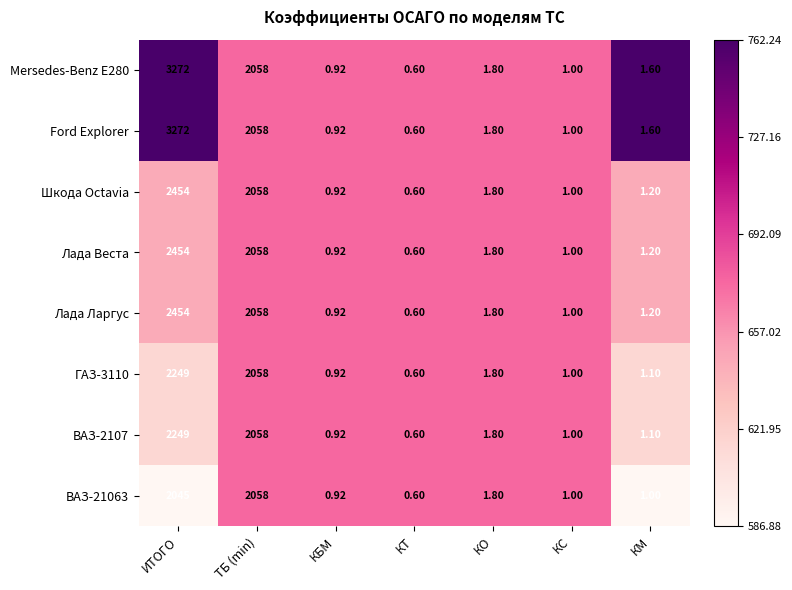

Rank the categories by Ford Explorer value from lowest to highest.

КТ, КБМ, КС, КМ, КО, ТБ (min), ИТОГО